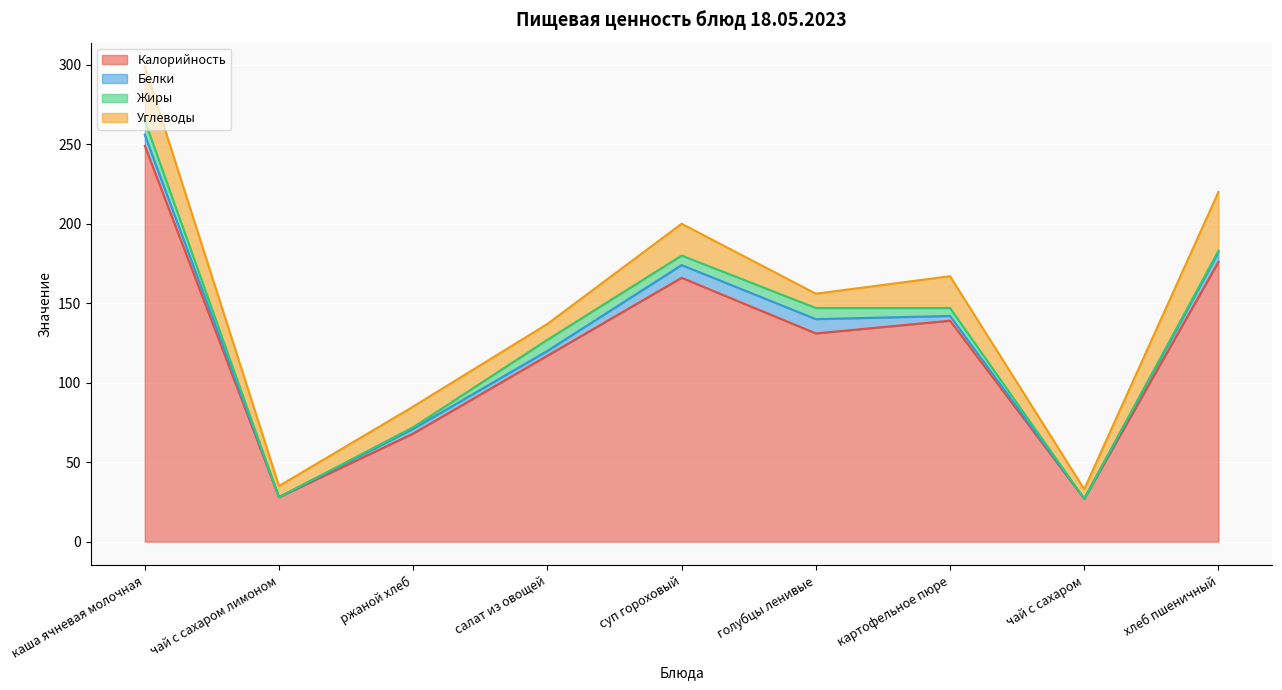

Does the chart display data point markers on the line(s)?

No